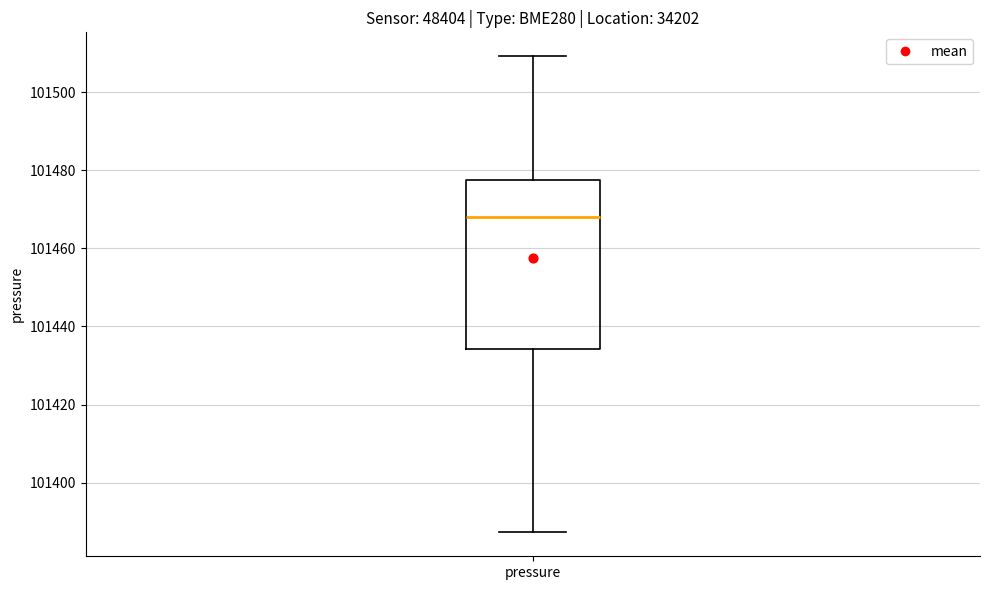

Transcribe this box plot: give where the median line is, the range the box spans, and where the two whiskers end, as read against the y-axis. The values are not printed on the chart, so give them approximately, as read against the axis.

median 101468, box 101434 to 101478, whiskers 101388 to 101510